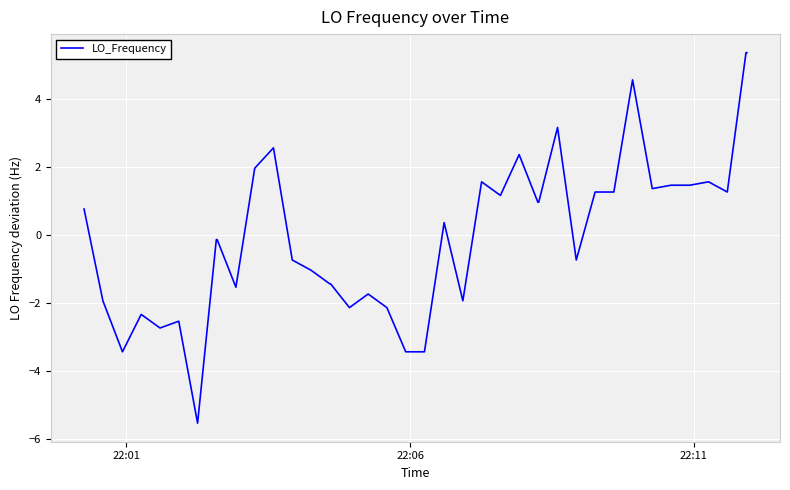

What is the smallest value displayed?

-5.5